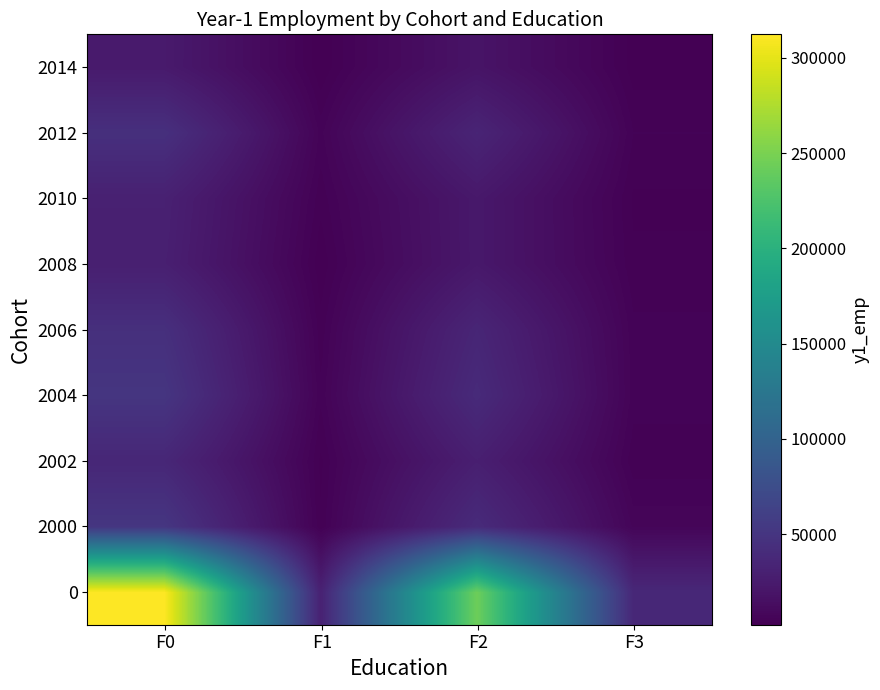

At how many categories does at least one series exceed 10851?

4